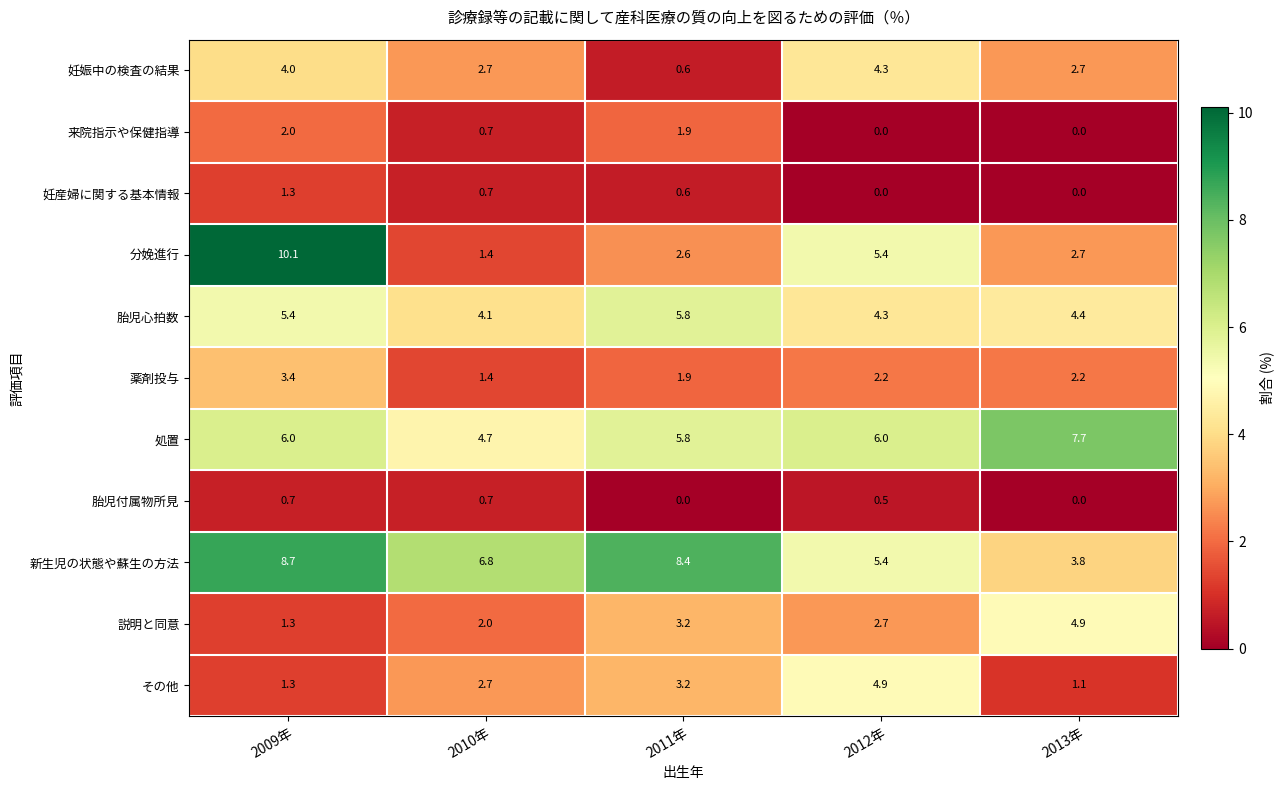

What is the difference between the highest and lowest values at 2013年?

7.7